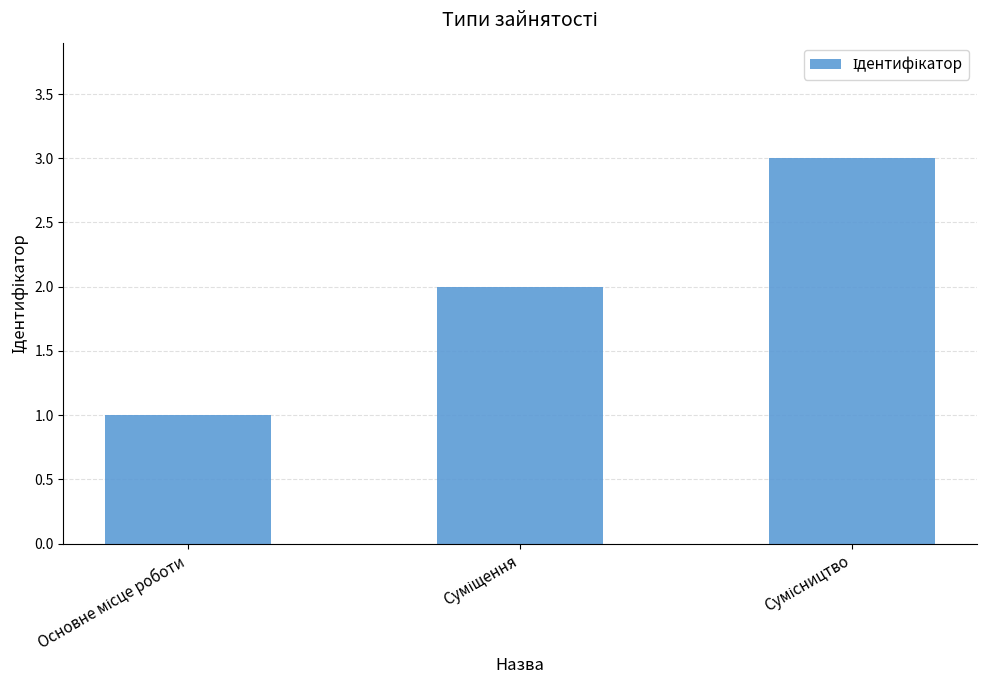

What is the maximum value shown in the chart?

3